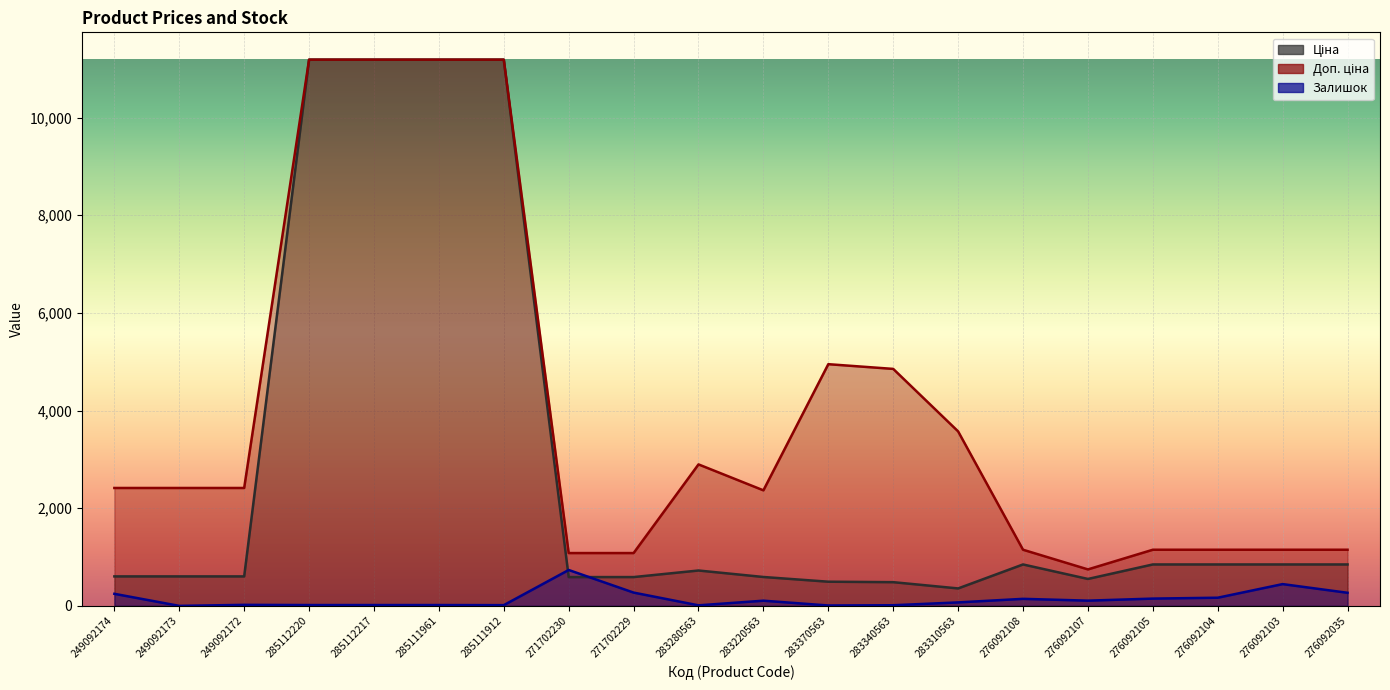

Reading left to right, transcribe all the data shown in this chart.

Ціна: 603.7	603.7	603.7	11188.2	11188.2	11188.2	11188.2	589.9	589.9	724.5	591.6	495.0	485.4	357.4	848.4	551.5	848.4	848.4	848.4	848.4
Доп. ціна: 2414.8	2414.8	2414.8	11188.2	11188.2	11188.2	11188.2	1081.7	1081.7	2897.8	2366.5	4950.4	4853.8	3573.9	1149.7	747.0	1149.7	1149.7	1149.7	1149.7
Залишок: 247.0	0.0	21.0	17.0	17.0	17.0	15.0	735.0	272.0	11.0	106.0	8.0	13.0	71.0	144.0	107.0	149.0	167.0	446.0	268.0